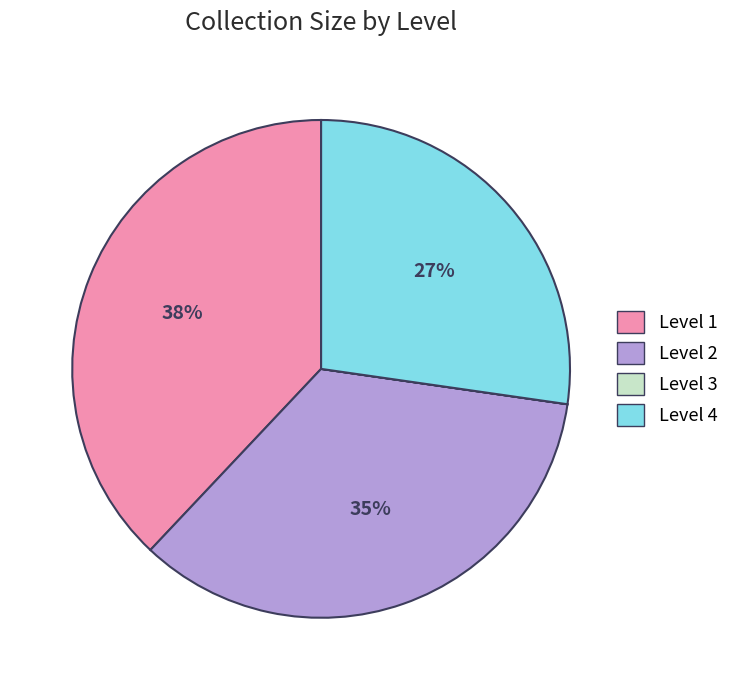

Between Level 1 and Level 4, which is larger?

Level 1